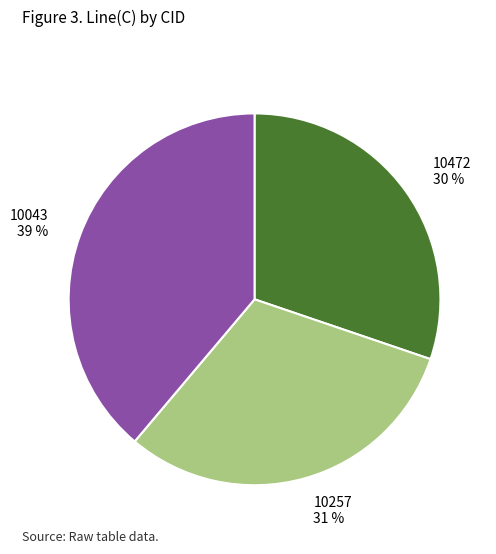

Approximately how many times larger is the value at 10043 compared to 10472?

1.3